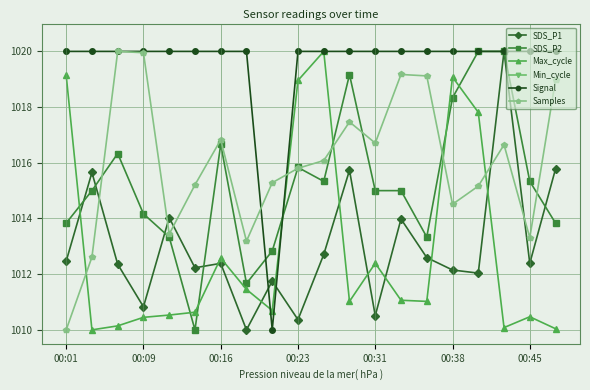

How many interior local valleys does the Samples series have?

5